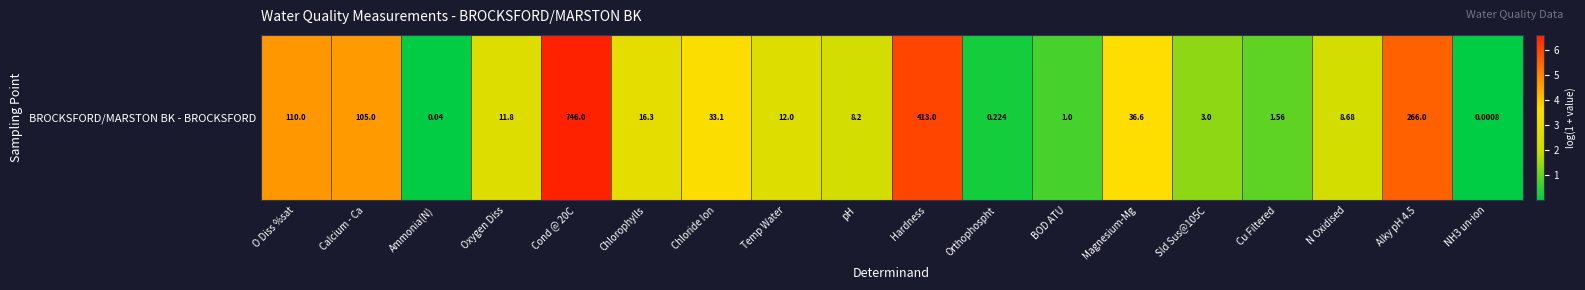

How many values are below 2?

6